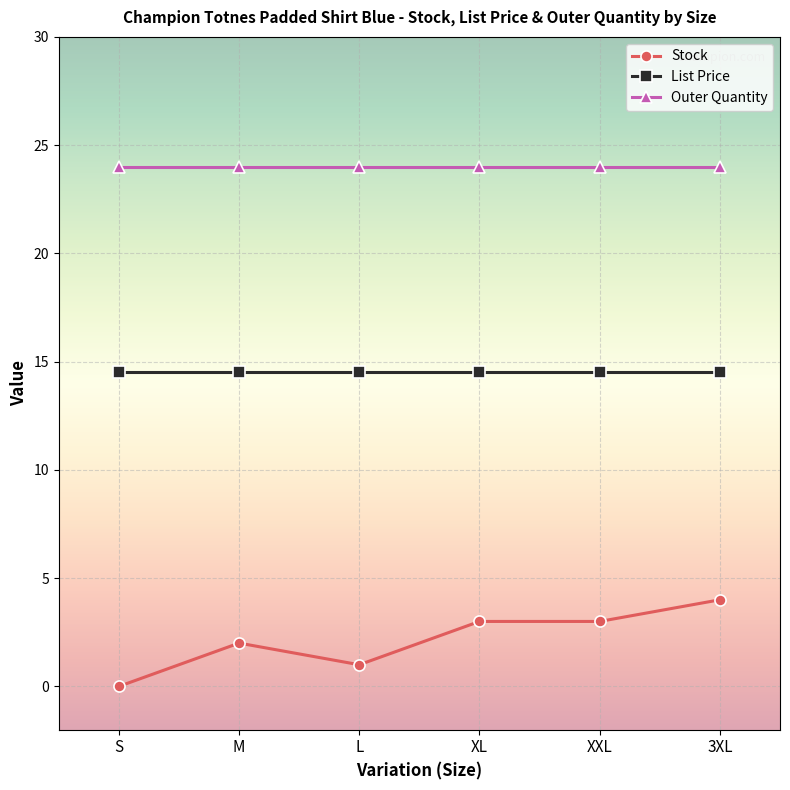

Between M and XXL, which series saw the biggest shift?

Stock